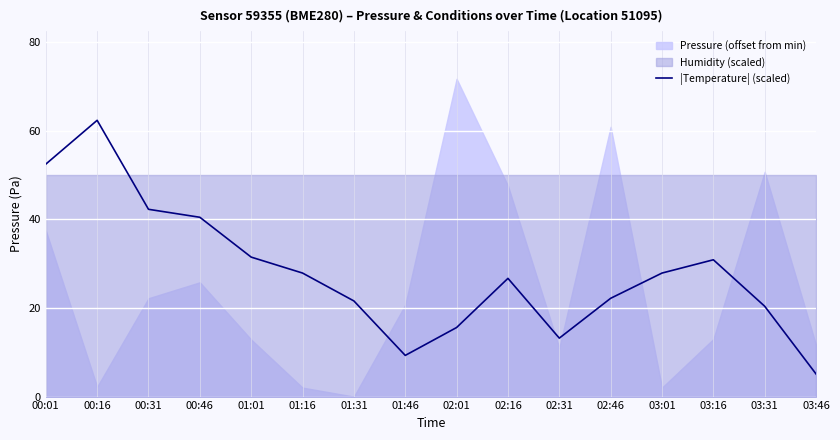

Between 02:01 and 01:01, which is larger?

01:01